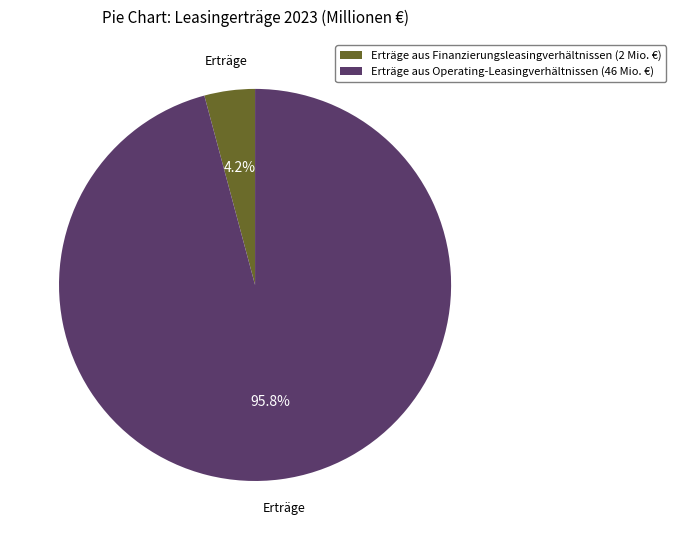

How much of the chart is everything except Erträge aus Finanzierungsleasingverhältnissen?

95.8%